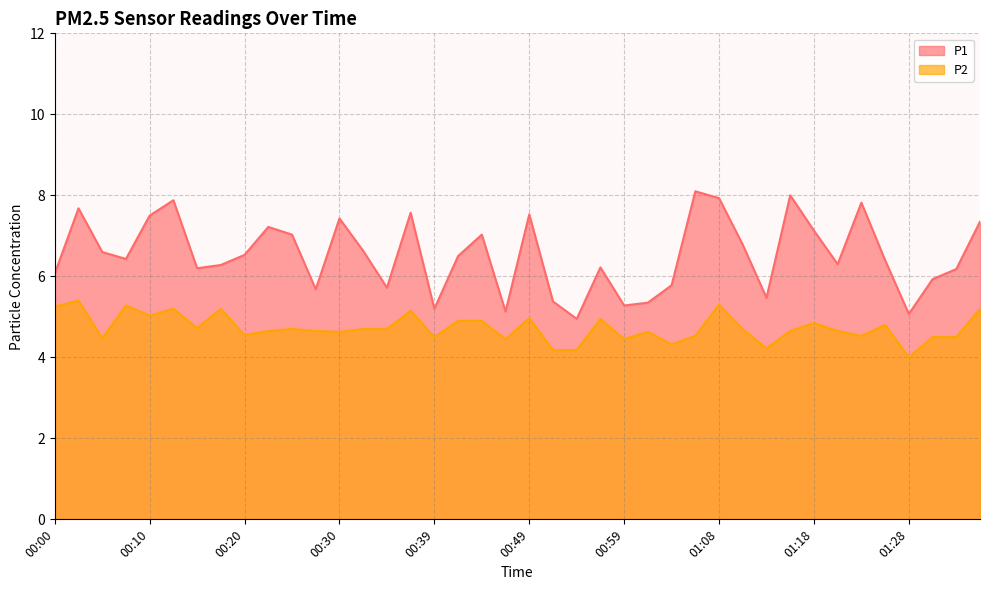

Does the chart display data point markers on the line(s)?

No